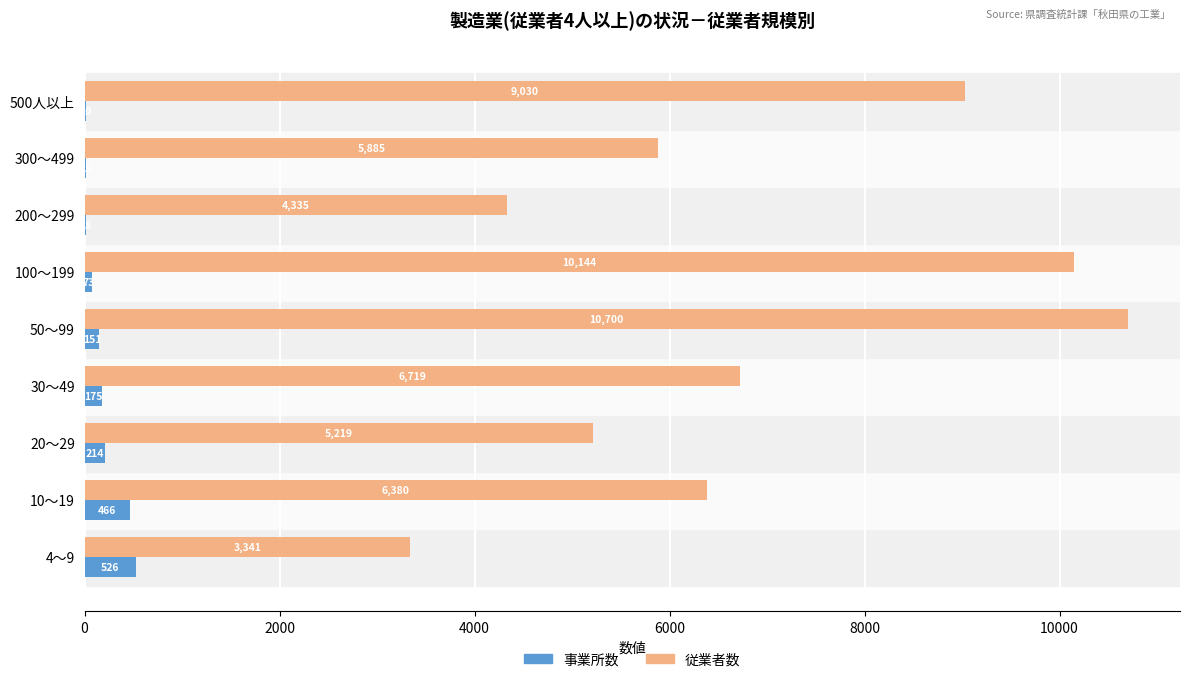

What are all the series names shown in the legend?

事業所数, 従業者数